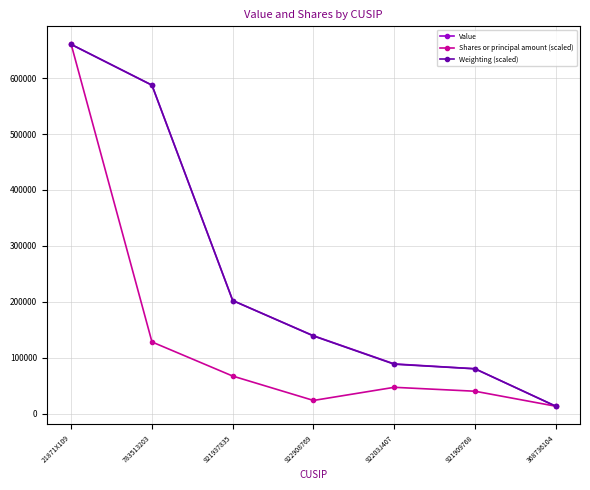

Which category has the lowest value across all series?

368736104